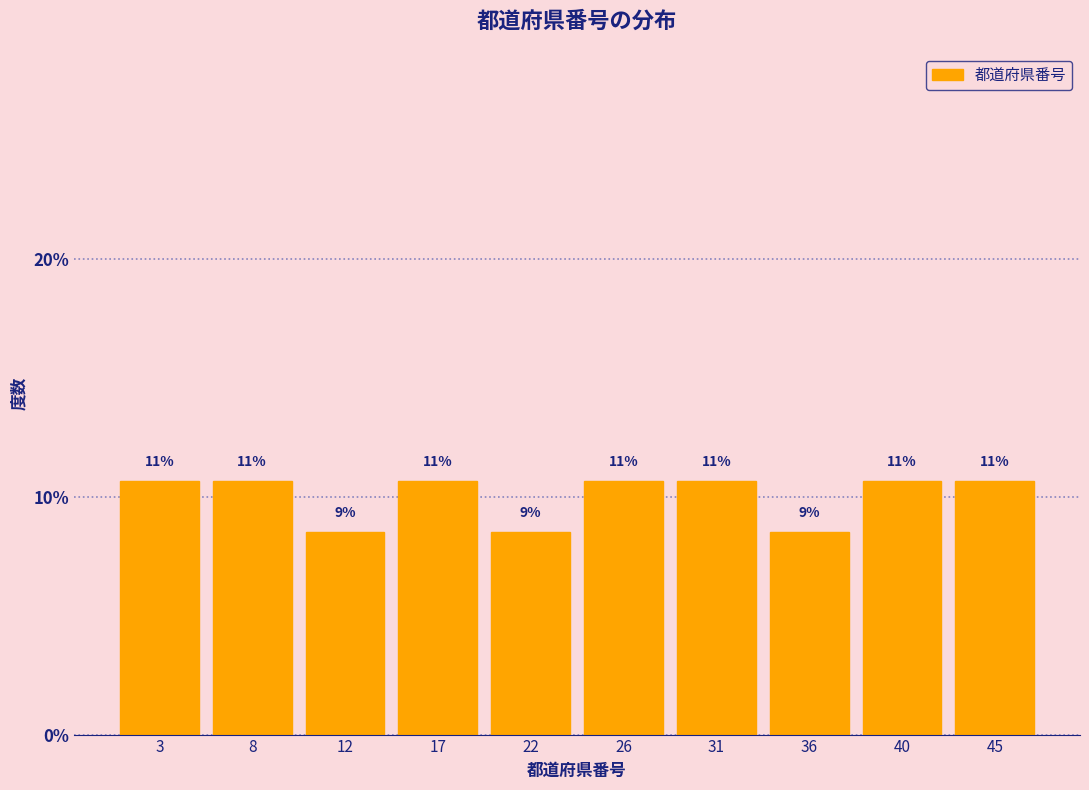

Does the chart contain any negative values?

No